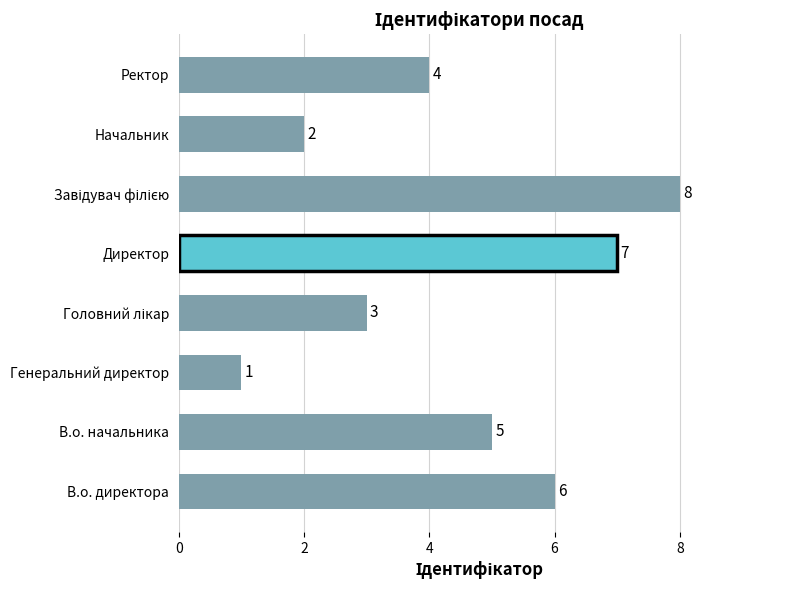

The chart shows a value of 6 at Ректор. True or false?

False